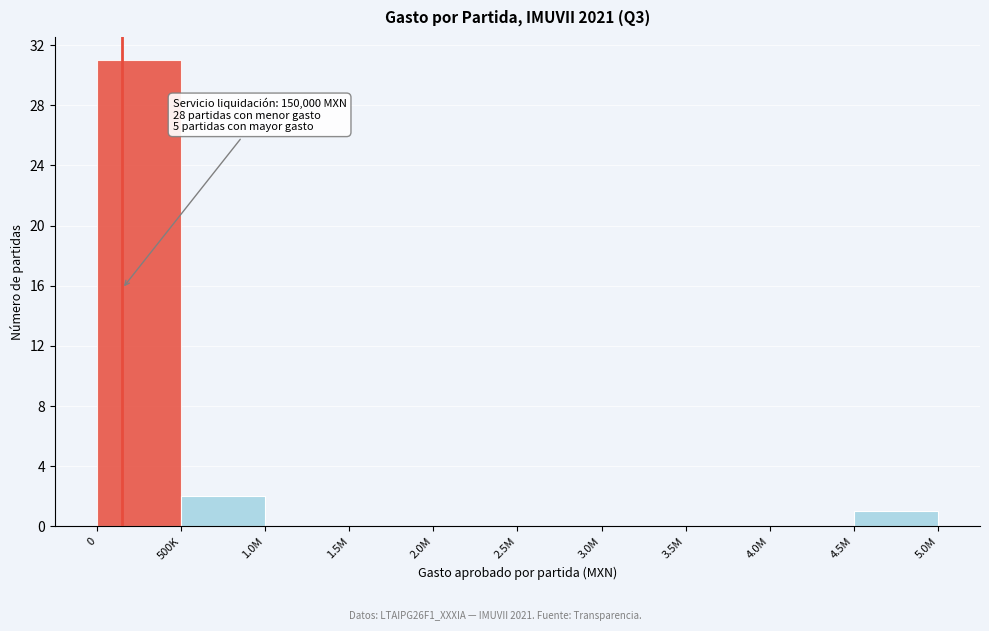

Reading right to left, transcribe all the data shown in this chart.

4.5M=1	4.0M=0	3.5M=0	3.0M=0	2.5M=0	2.0M=0	1.5M=0	1.0M=0	500K=2	0=31